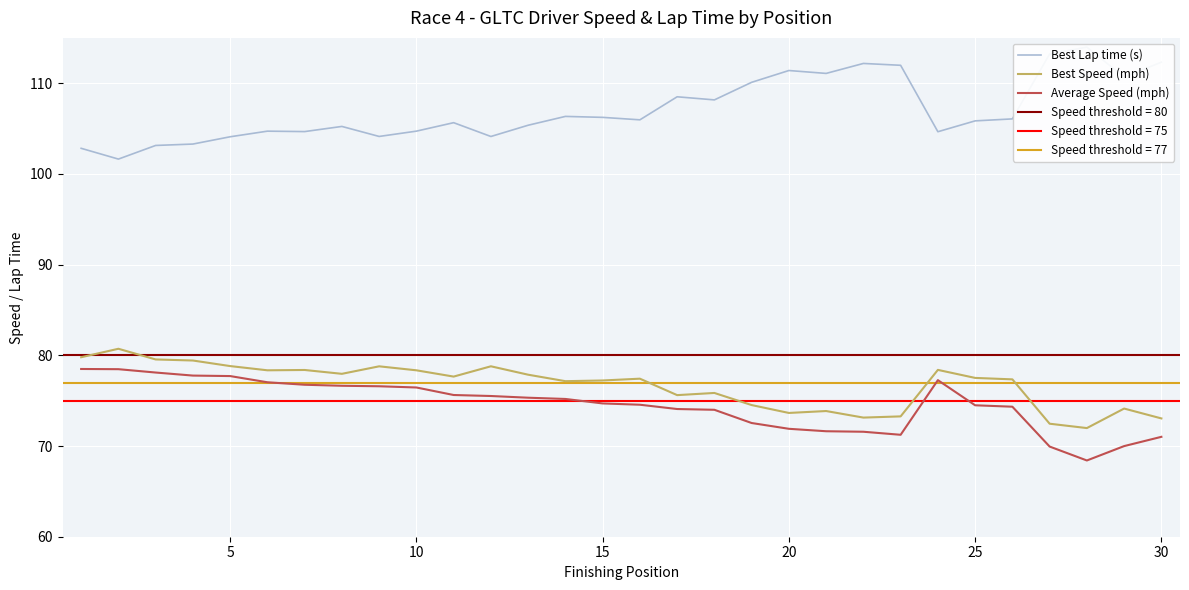

List the series in order of their peak value, highest first.

Best Lap time (s), Best Speed (mph), Average Speed (mph)